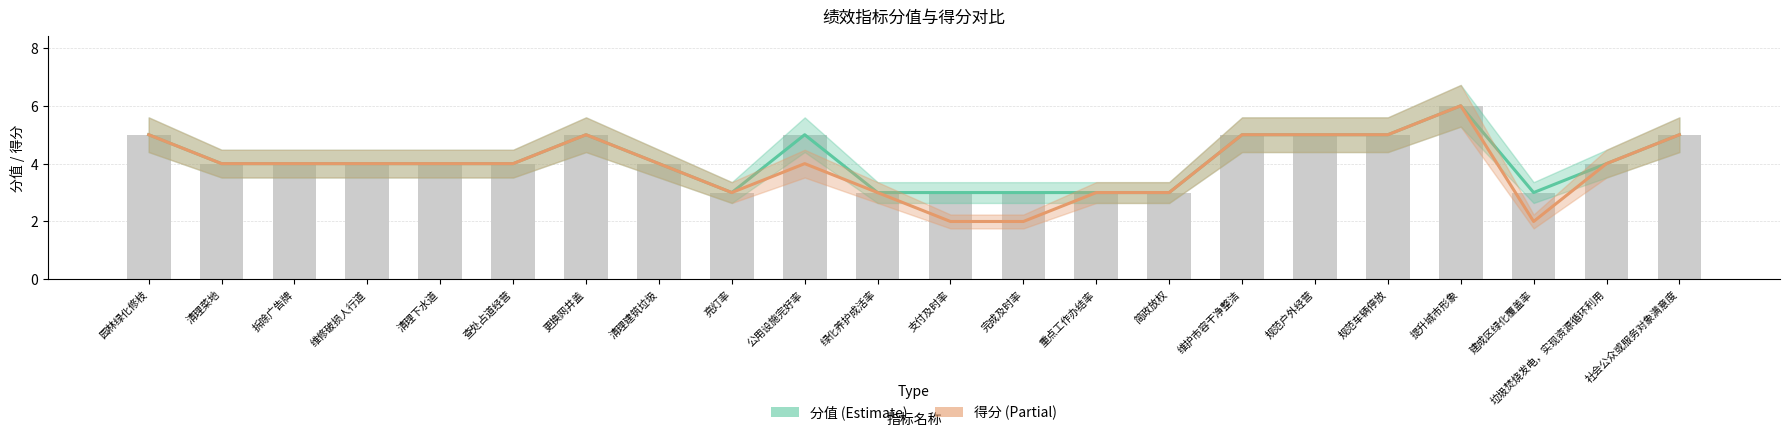

What is the label of the 21st bar from the right?

清理菜地